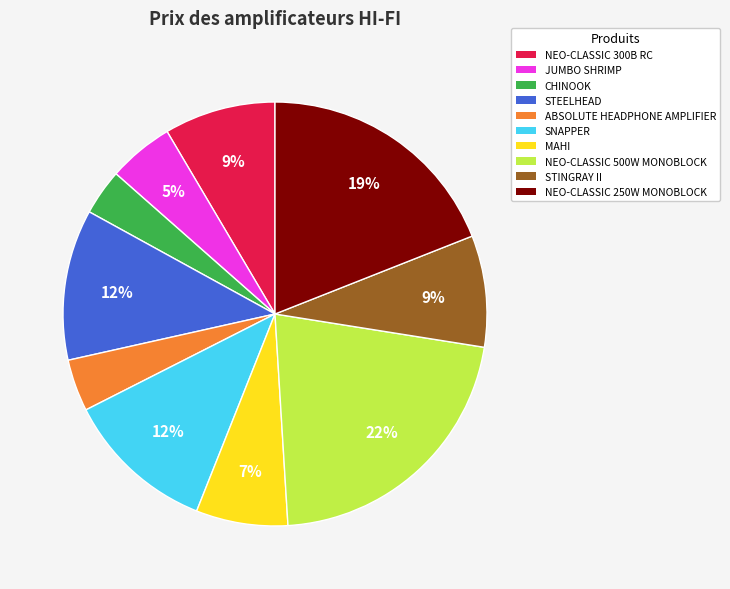

What percentage is the CHINOOK slice, to the nearest percent?

3%